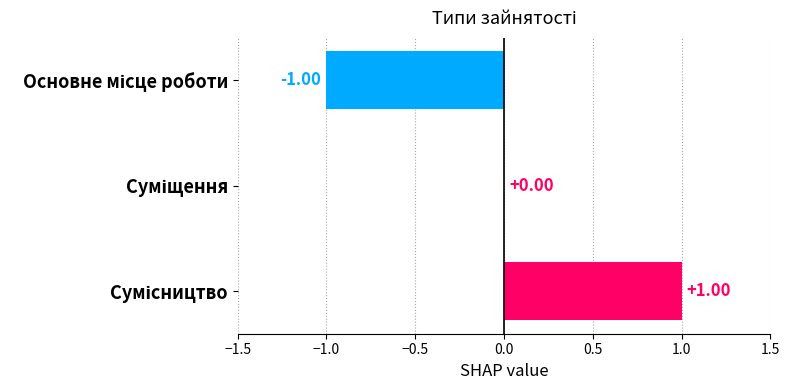

What is the minimum value shown in the chart?

-1